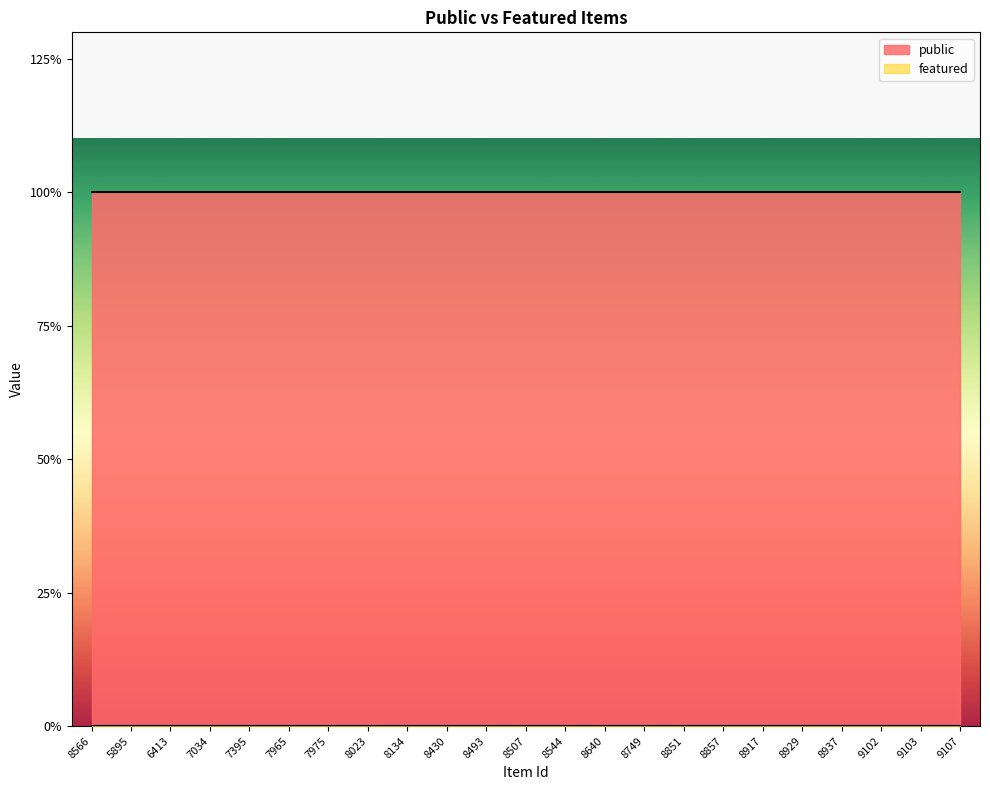

Is the value of featured at 8566 greater than the value of public at 8929?

No